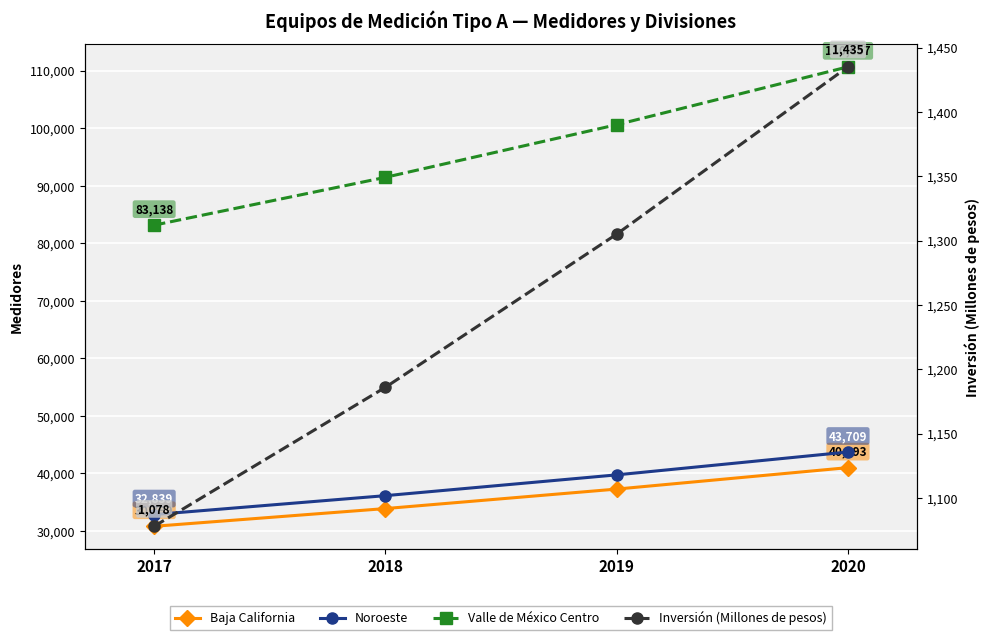

True or false: Noroeste and Valle de México Centro intersect in this chart.

False